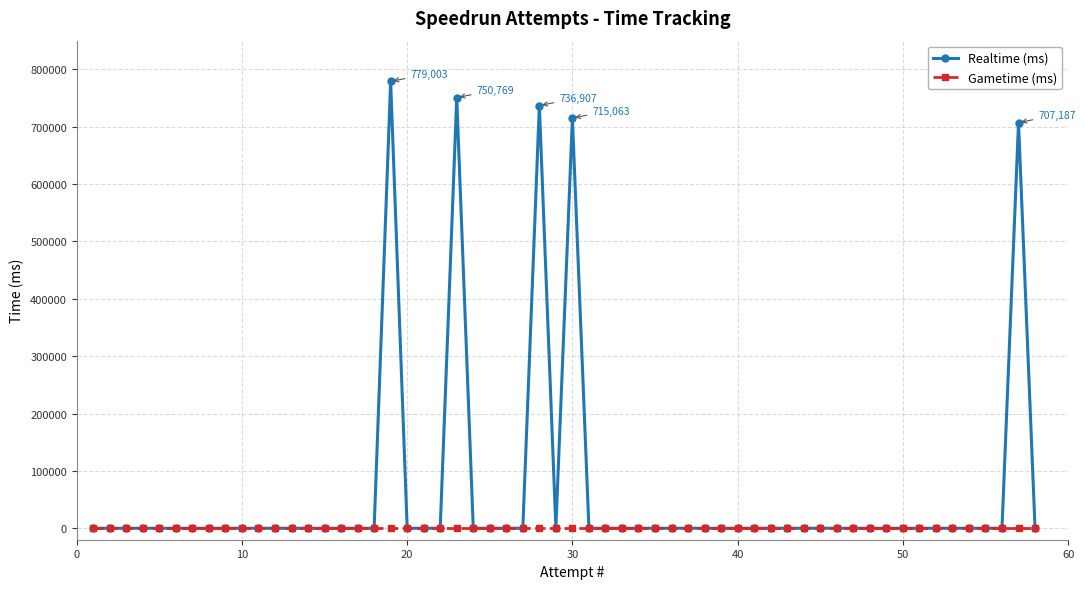

What is the maximum value shown in the chart?

779003